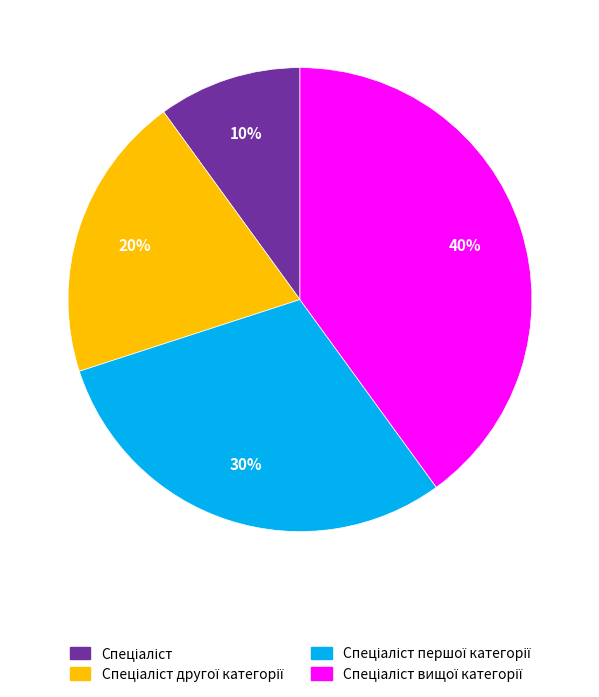

Is there a majority slice in this chart?

No